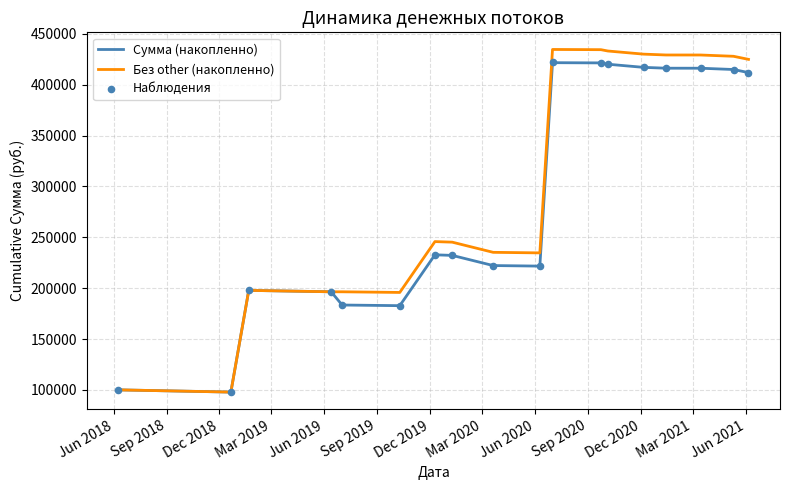

At how many categories does at least one series exceed 227081?

12